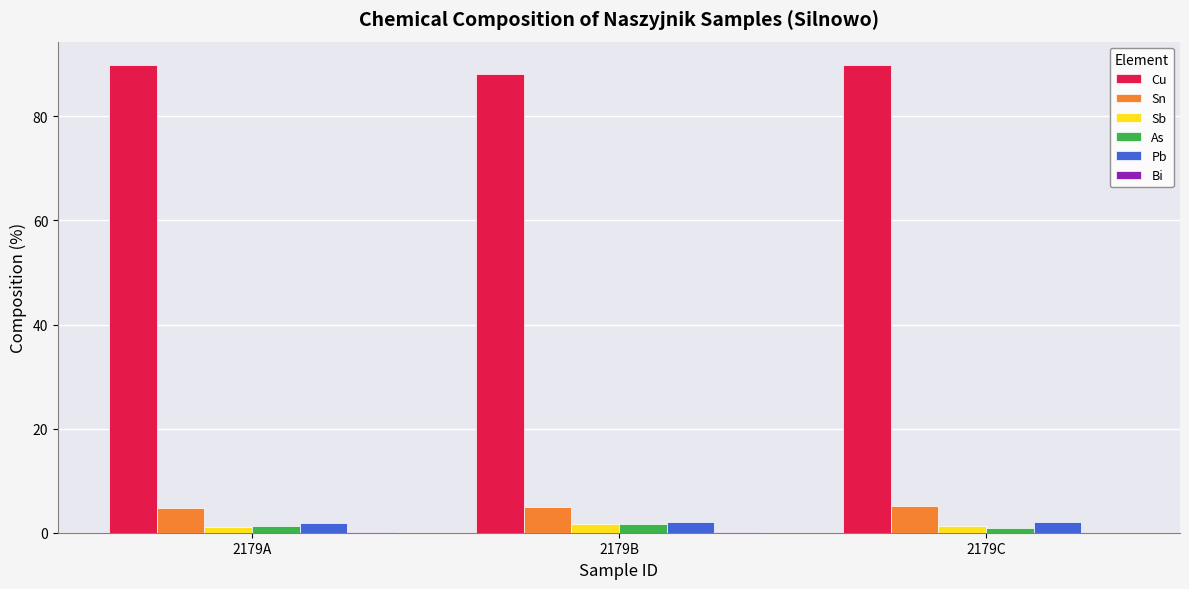

Is the value of Sb at 2179C greater than the value of Cu at 2179A?

No